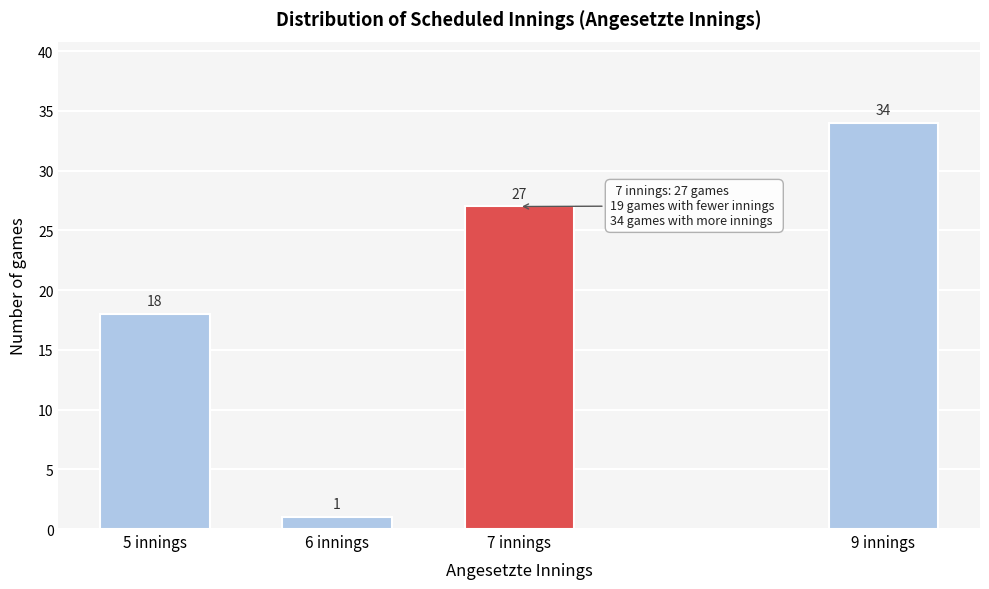

Reading left to right, what are all the values shown in this chart?

18	1	27	34